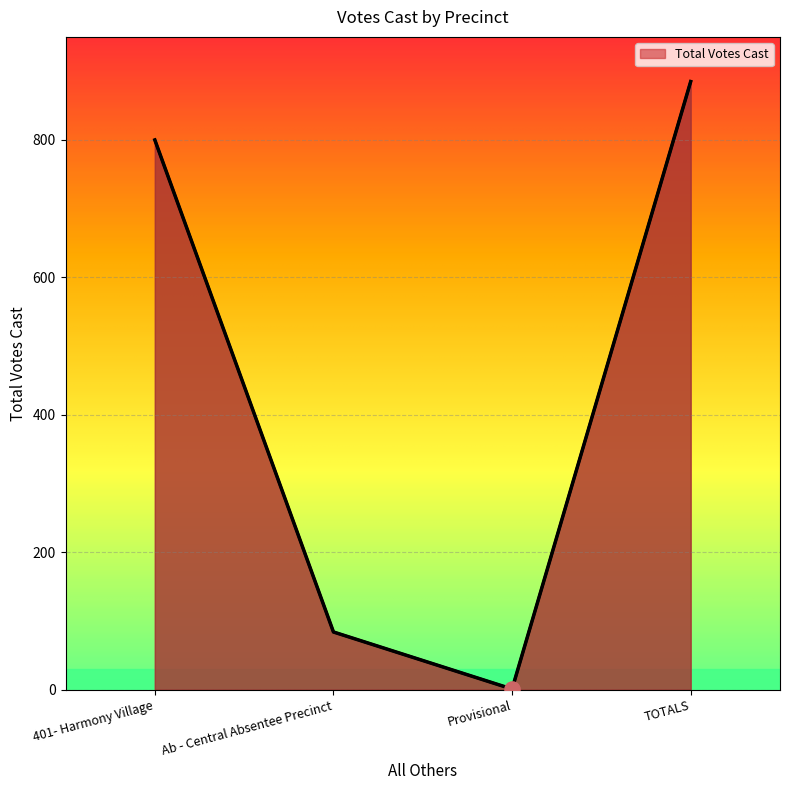

Approximately how many times larger is the value at TOTALS compared to Provisional?

885.0